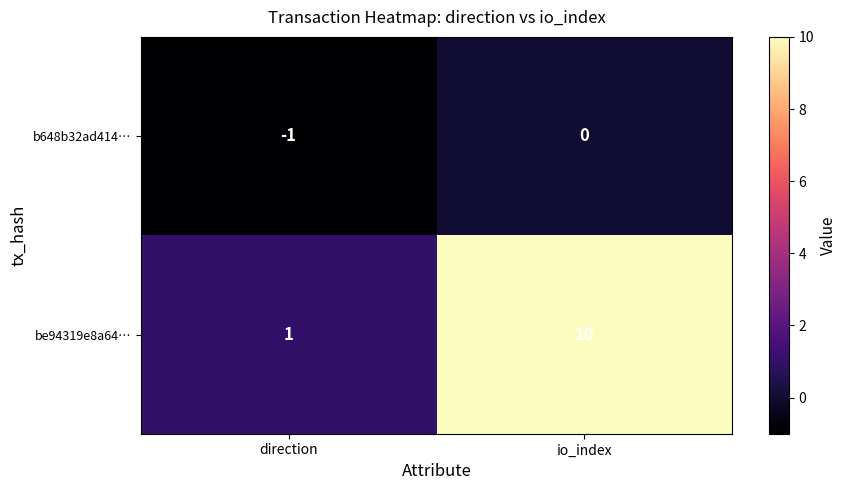

Reading right to left, what are all the values shown in this chart?

b648b32ad414…: io_index=0	direction=-1
be94319e8a64…: io_index=10	direction=1